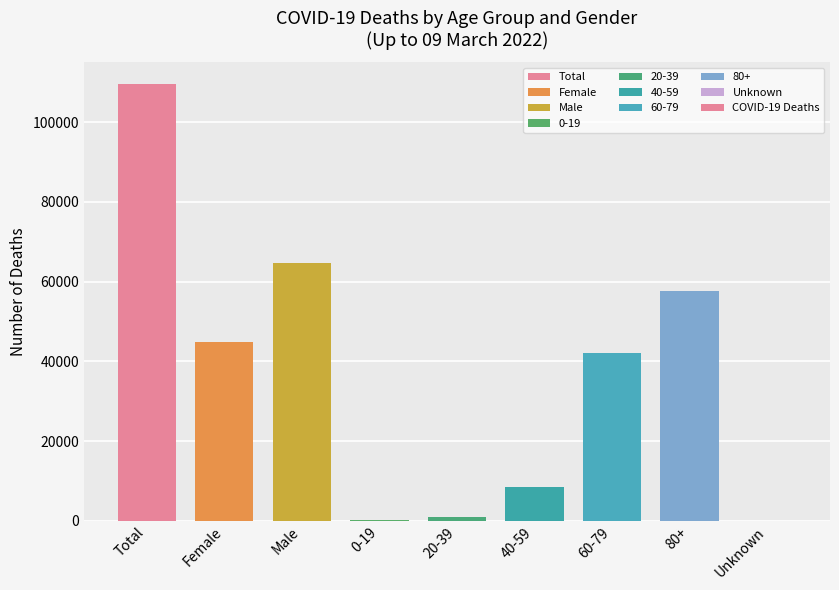

What value does the data have at 60-79, to the nearest 10?

42180